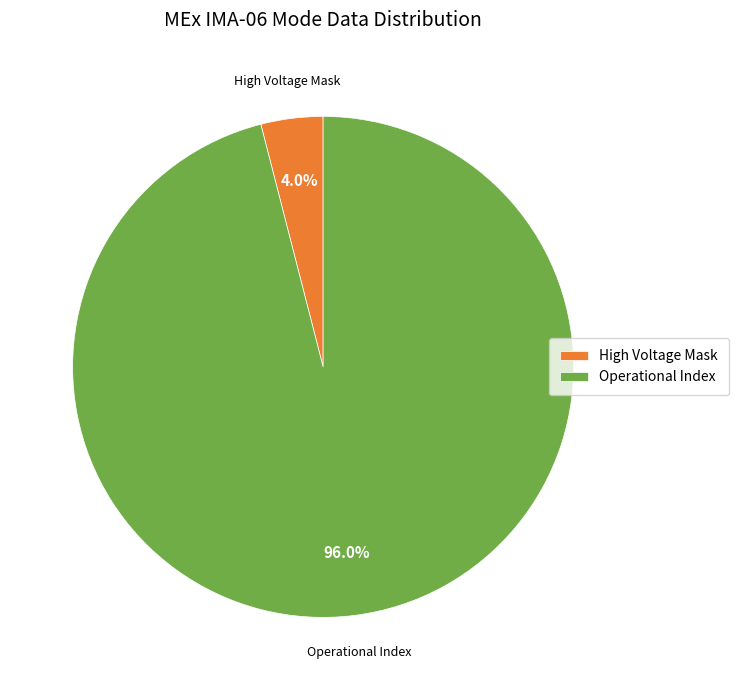

Is the sum of Operational Index and High Voltage Mask greater than half?

Yes